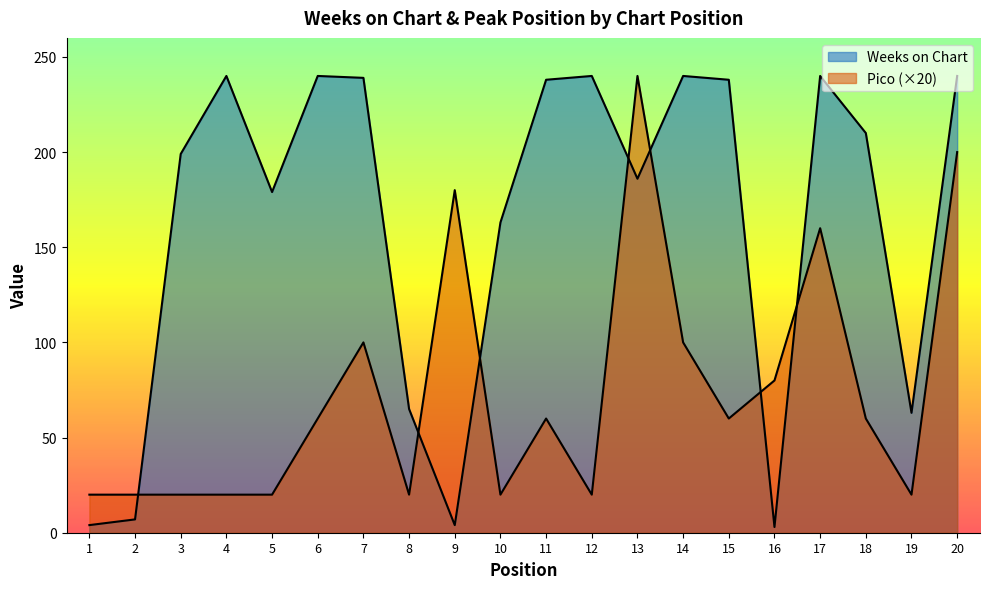

How many lines are shown in the chart?

2